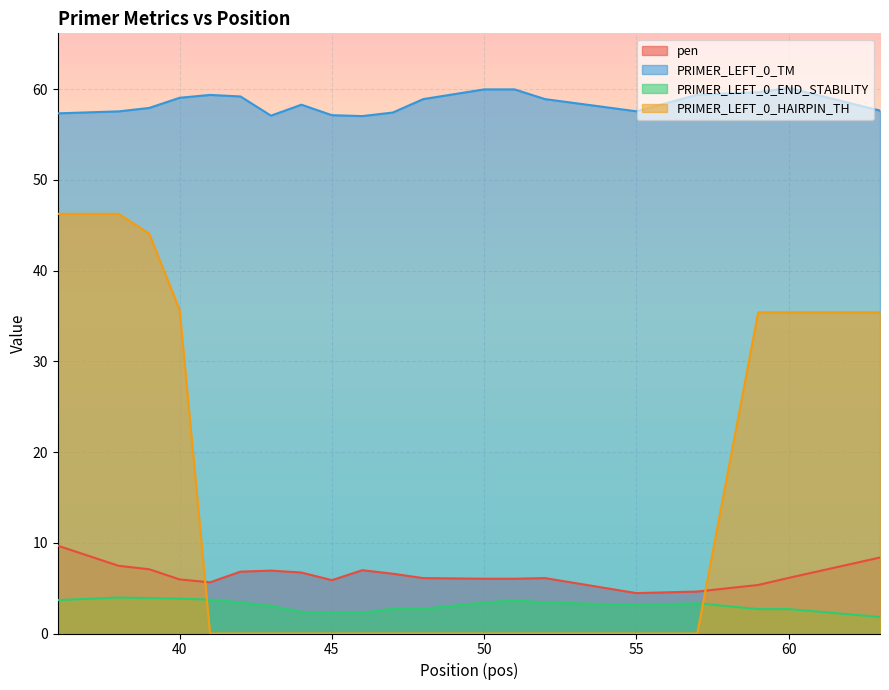

At which category is the sum across all series the highest?

36